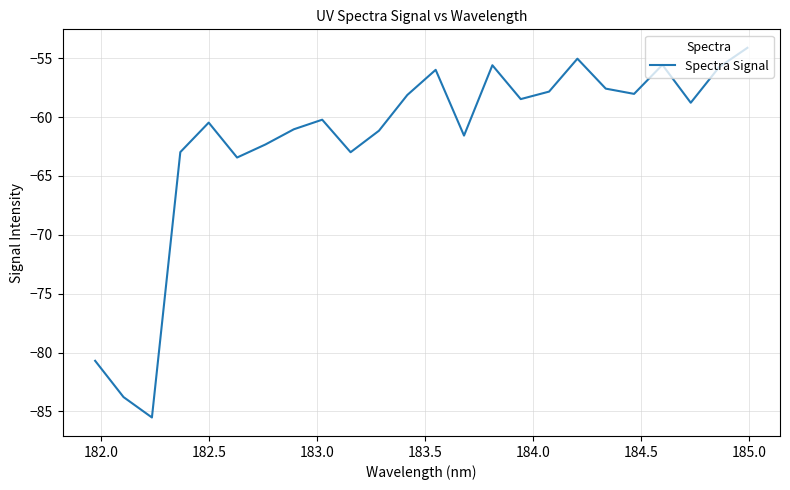

What is the difference between the maximum and minimum values?

31.4